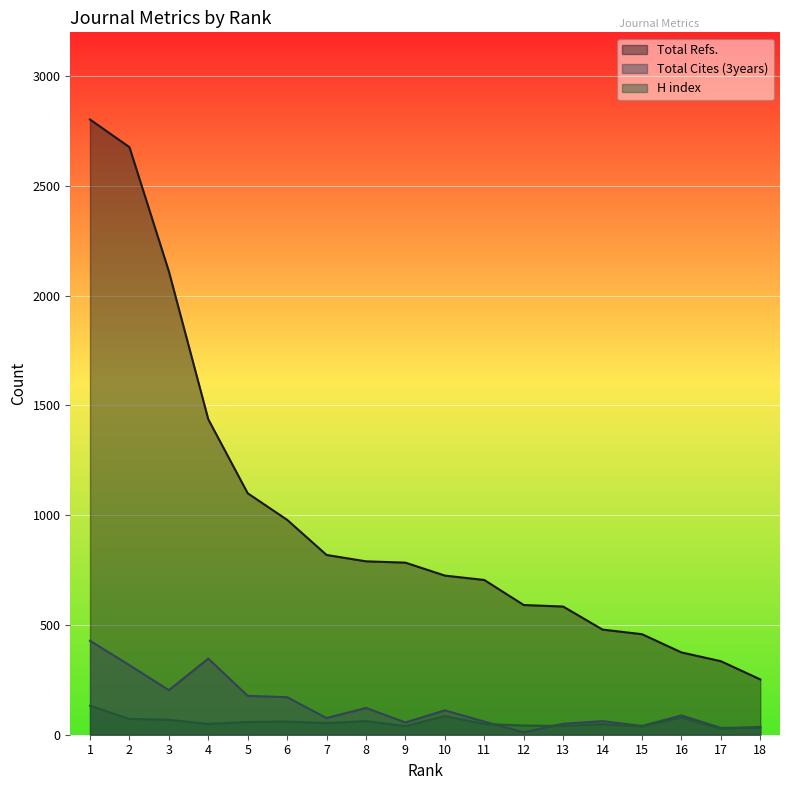

At how many categories does at least one series exceed 2491?

2